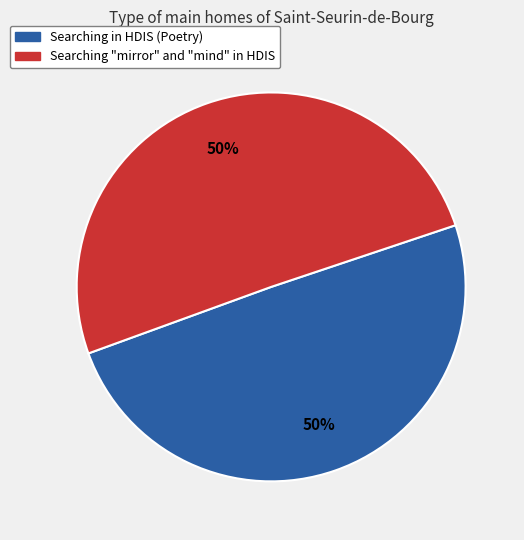

What is the ratio of the value at Searching "mirror" and "mind" in HDIS to the value at Searching in HDIS (Poetry)?

1.0